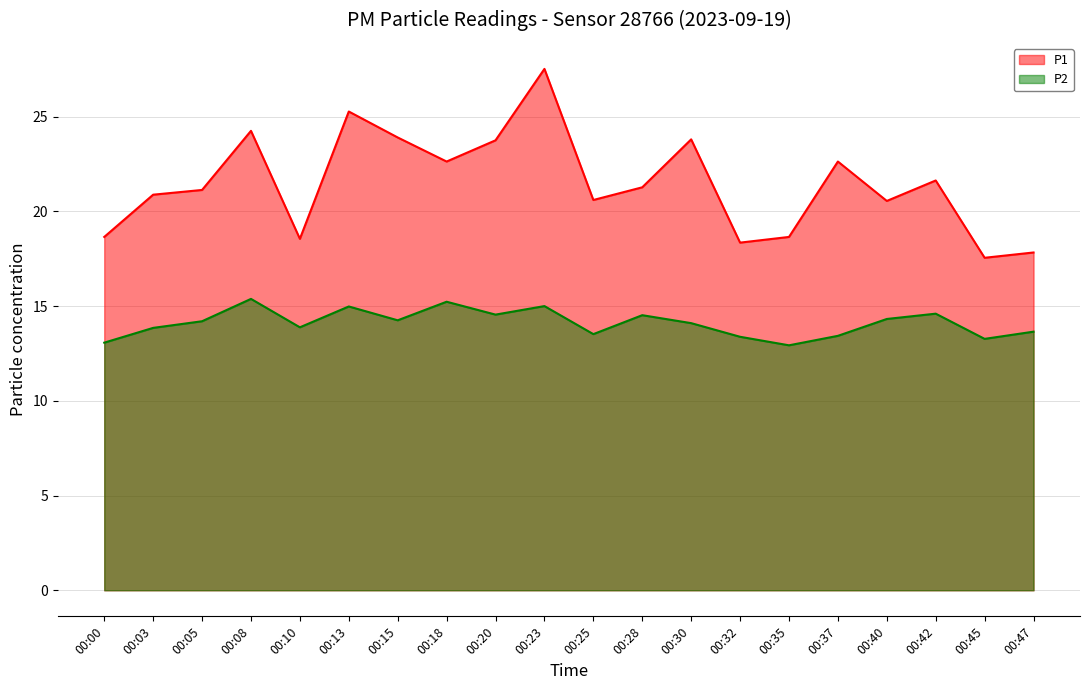

What is the sum of all P2 values?

282.1